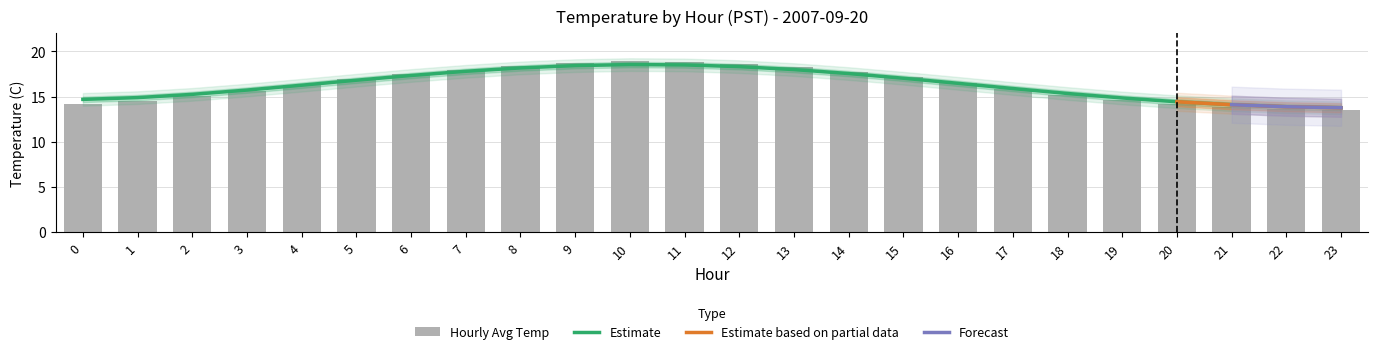

Where is the data nearest to the value 16?

17